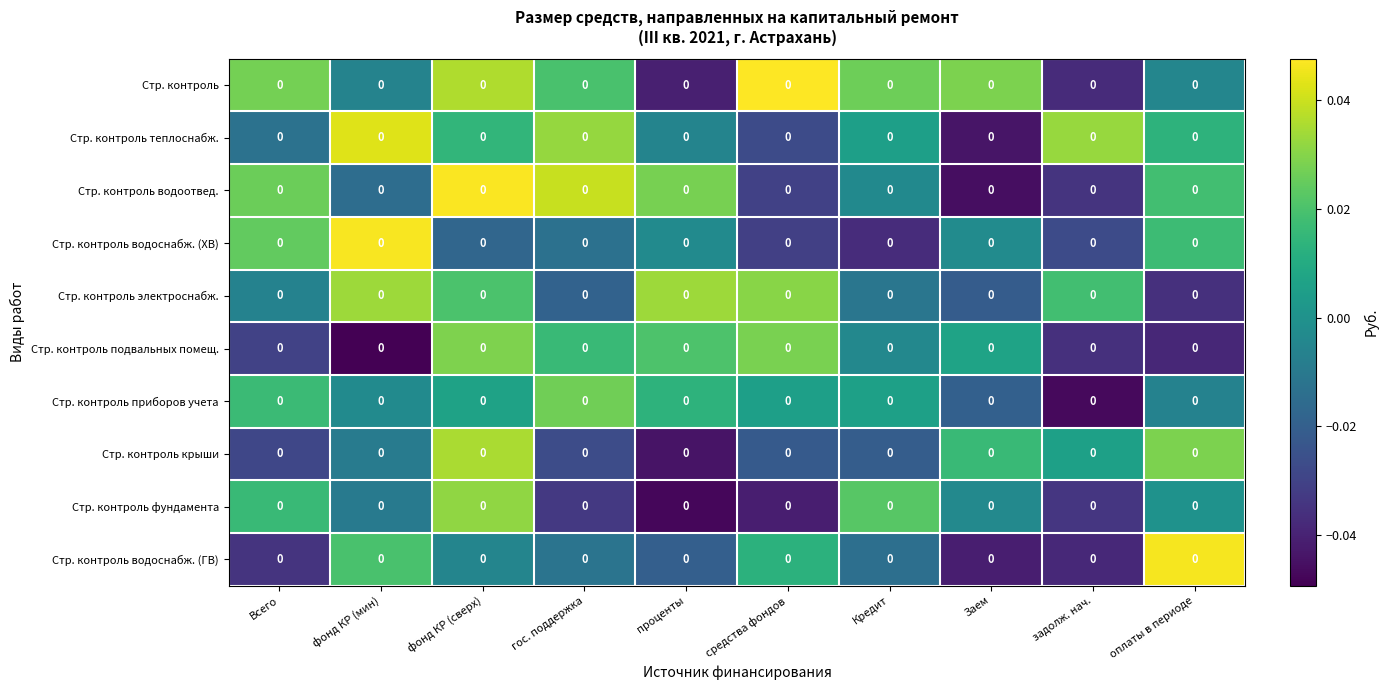

At which category is the sum across all series the highest?

фонд КР (сверх)